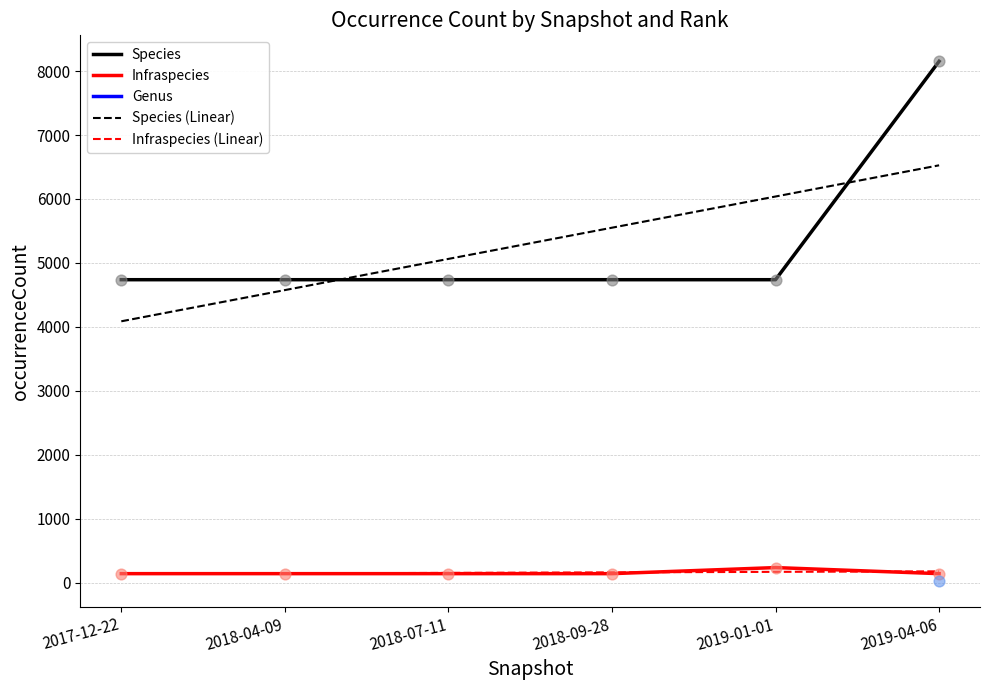

Which series reaches the maximum Y coordinate?

Species